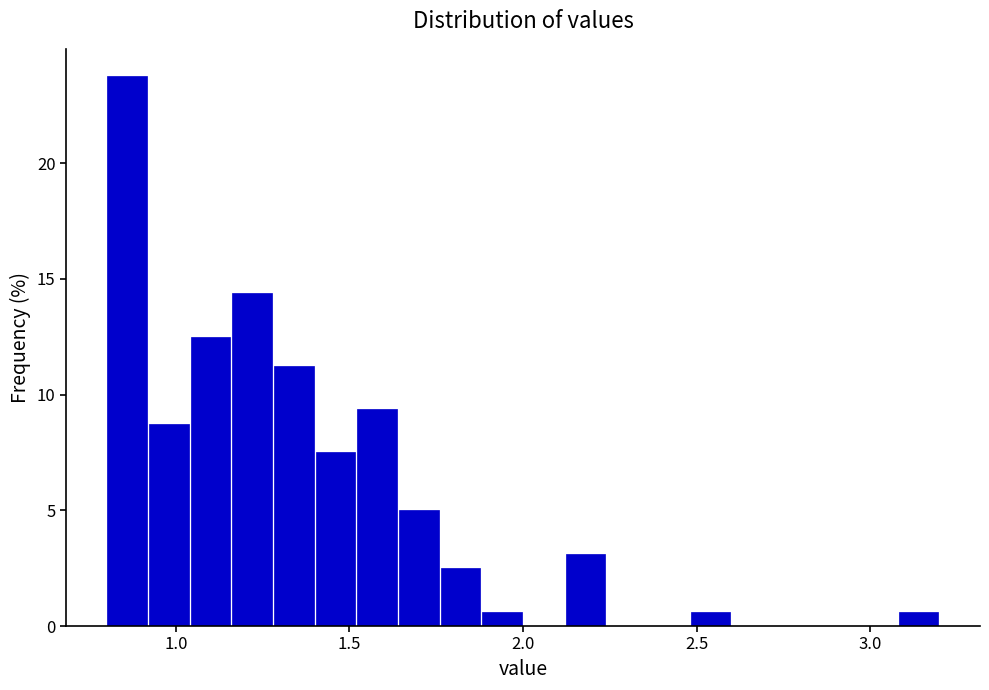

Read against the x-axis, roughly where is the centre of the tallest bar?

0.85